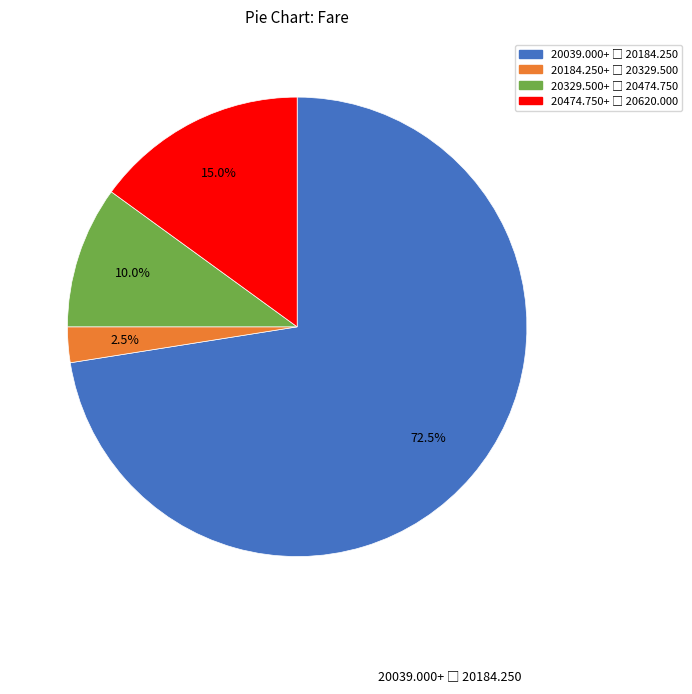

Is there any slice that represents more than half of the pie?

Yes